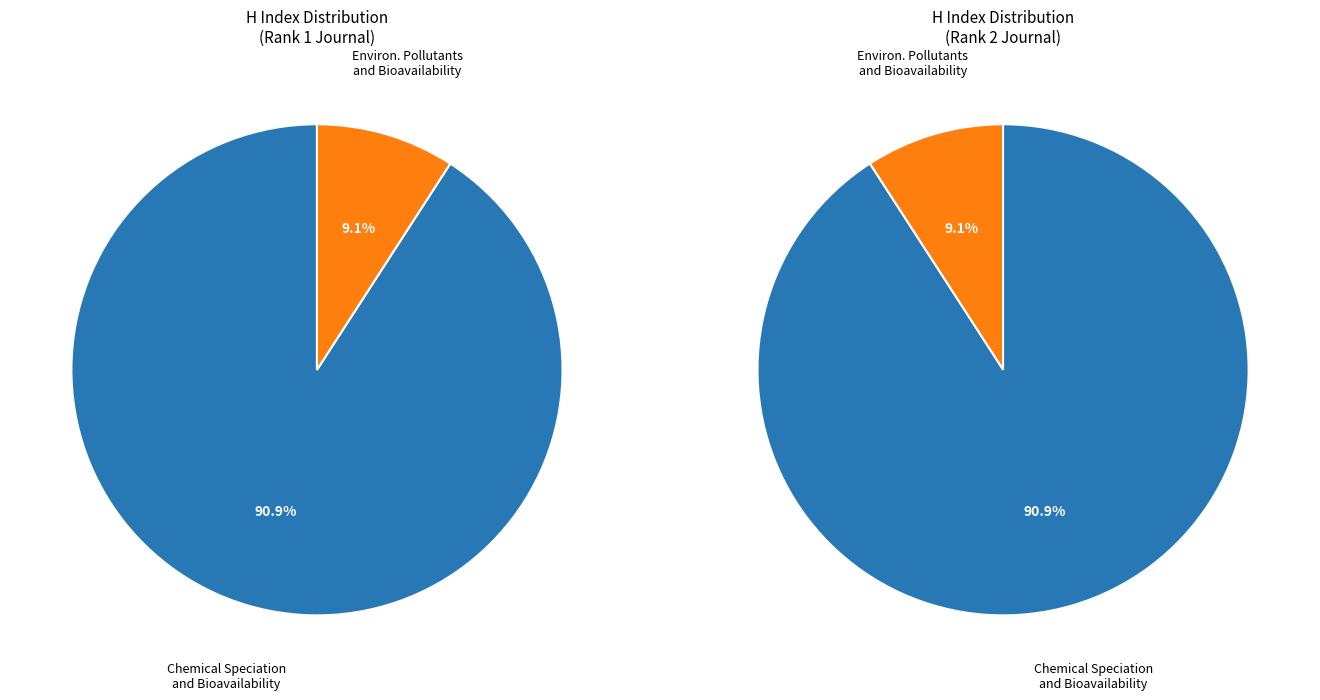

What percentage is the Chemical Speciation and Bioavailability slice, to the nearest percent?

91%